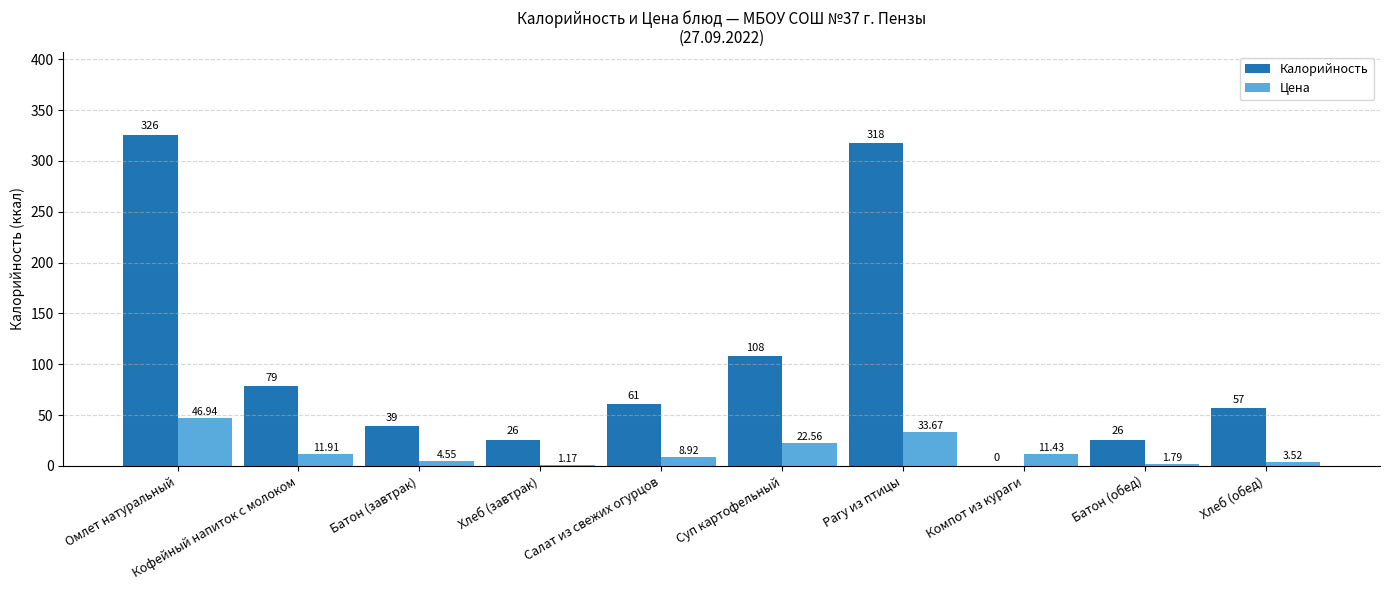

Are the bars horizontal?

No